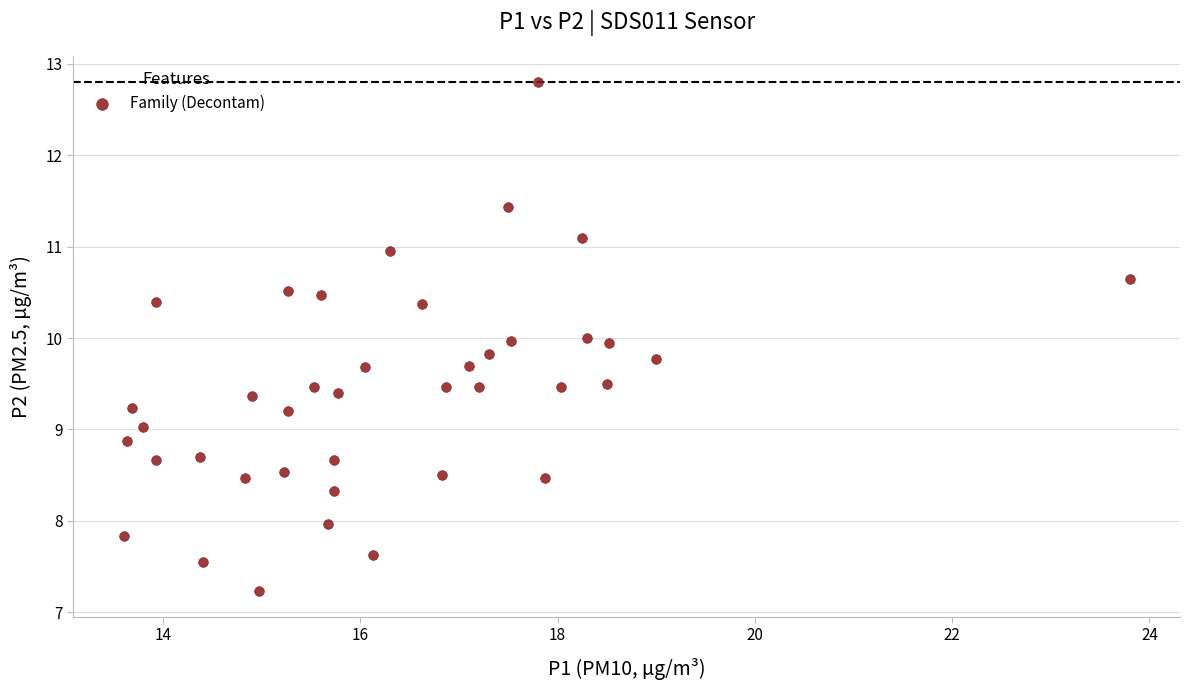

What is the range of Y values (max minus min)?

5.6